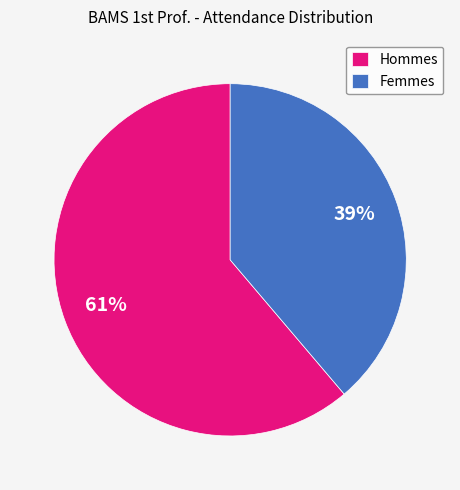

How many slices are in this pie chart?

2